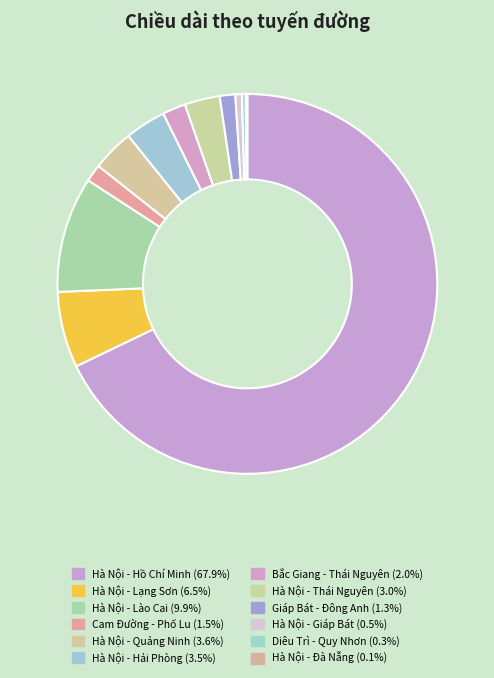

Is the sum of Cam Đường - Phố Lu and Hà Nội - Lạng Sơn greater than half?

No